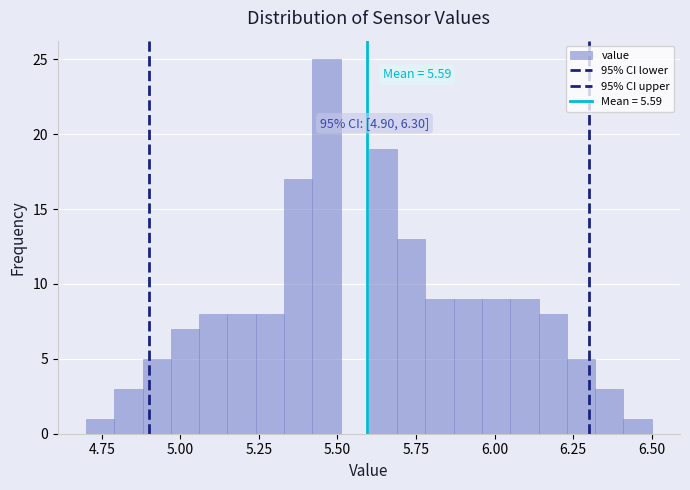

Around what value on the x-axis is the tallest bar? Give the approximate position of its centre, as read against the axis.

5.45